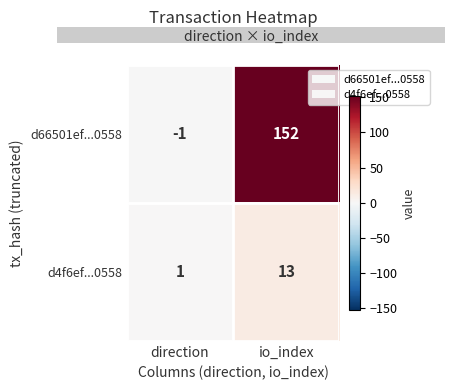

Where is d66501ef...0558 nearest to the value 75?

direction